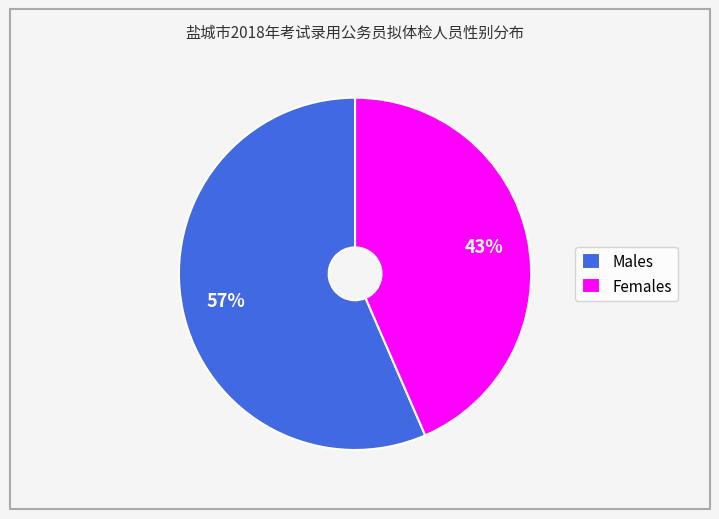

To the nearest percent, what percentage of the pie is Females?

43%